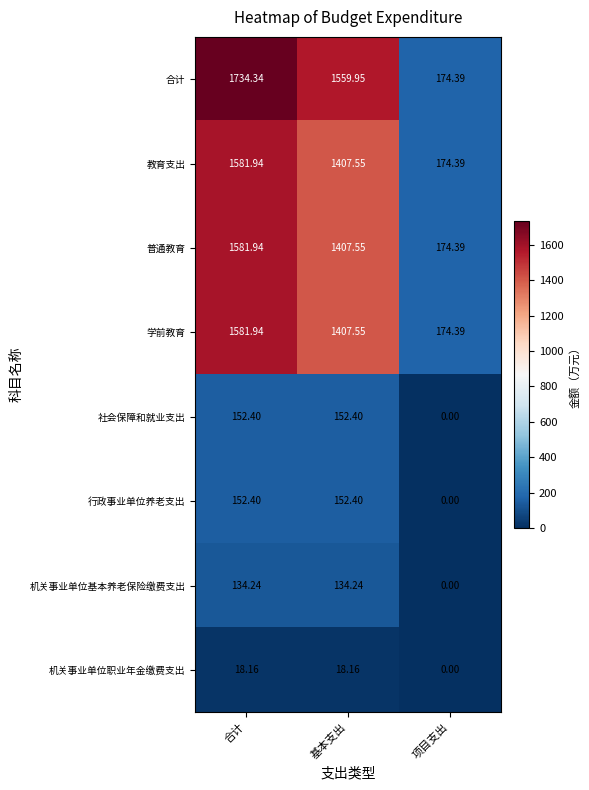

At which label does 机关事业单位基本养老保险缴费支出 first exceed 134?

合计